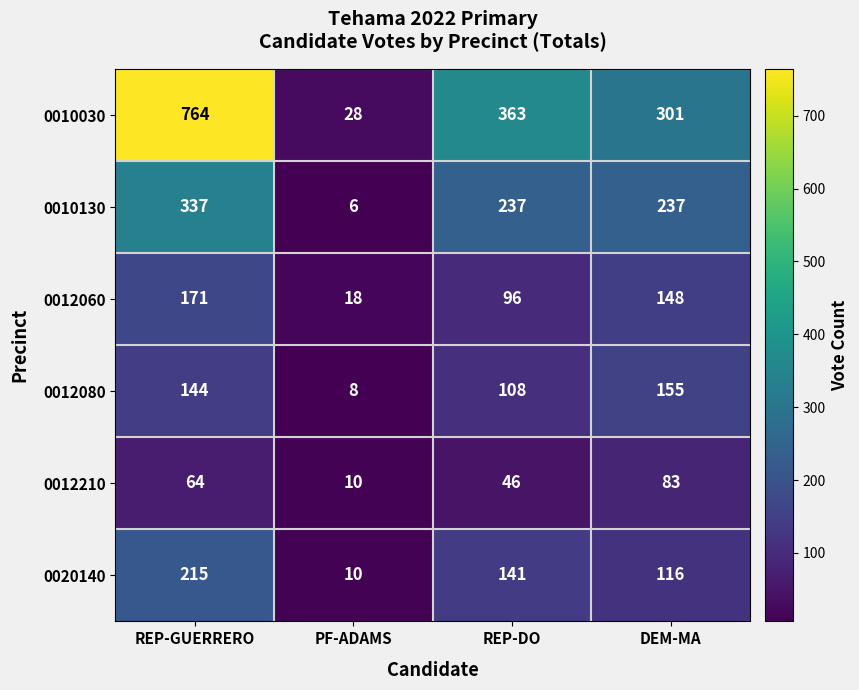

Is it true that 0012060 equals 272 at REP-GUERRERO?

False